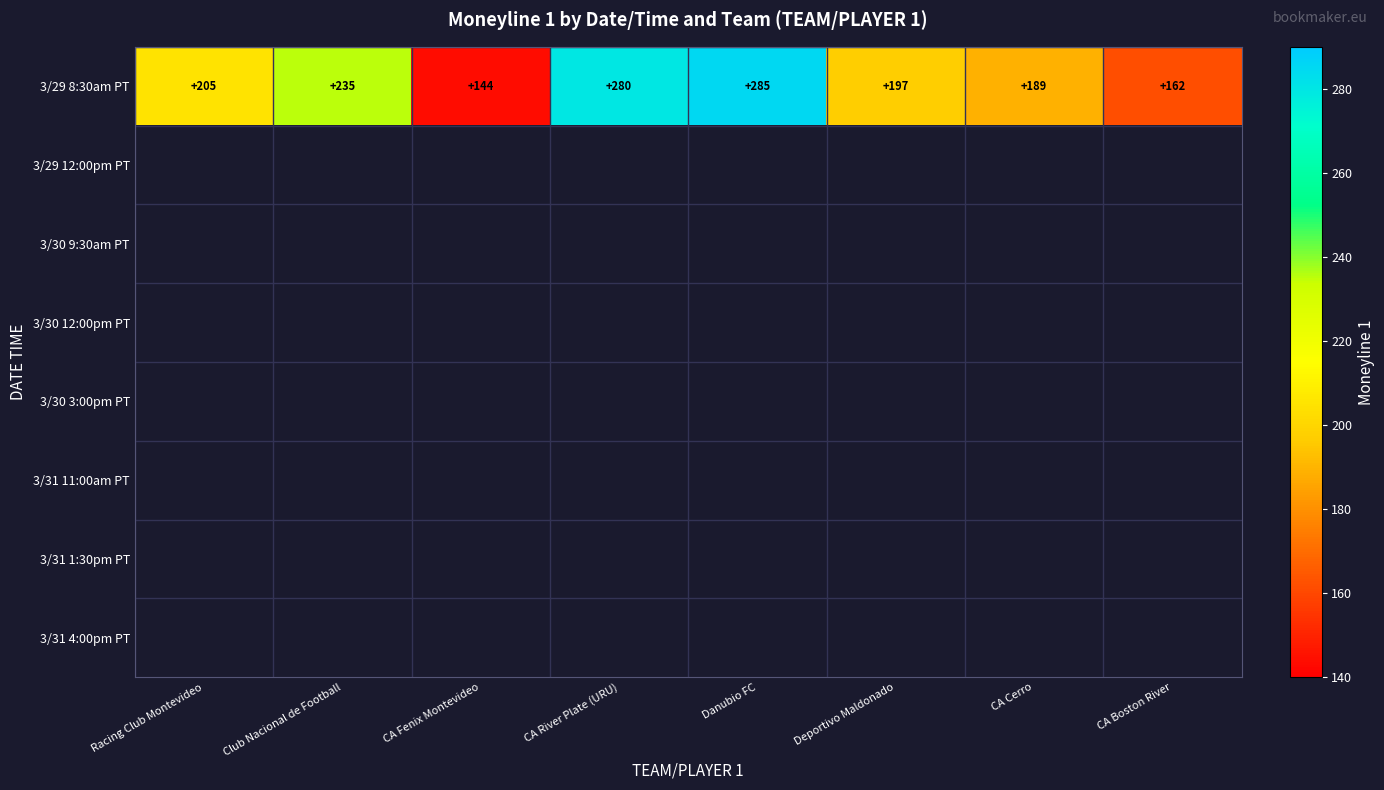

What is the difference between the maximum and minimum values in the 3/29 8:30am PT series?

141